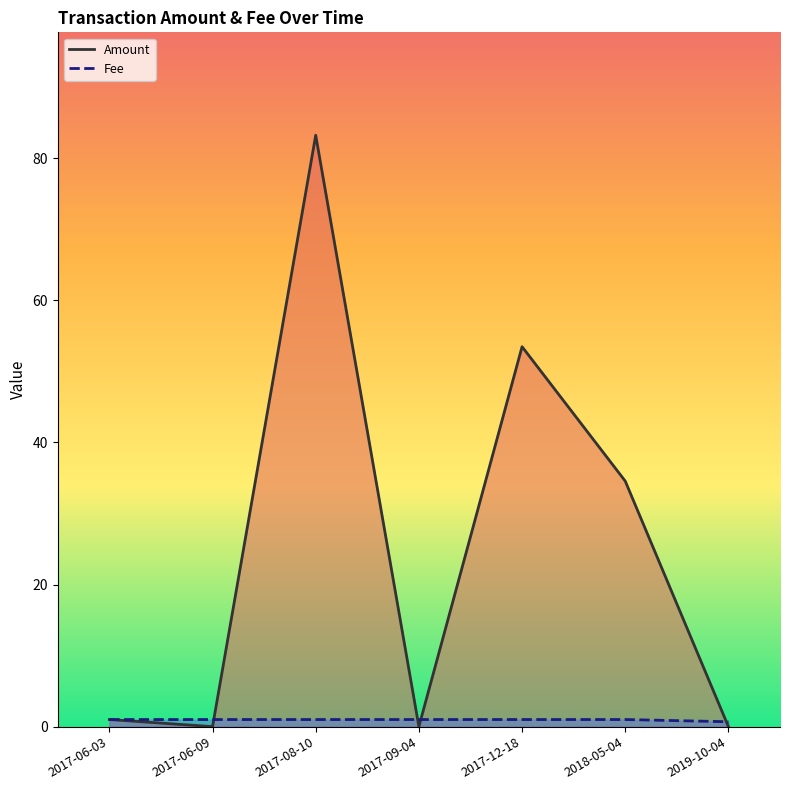

Which category has the lowest value in the Fee series?

2019-10-04